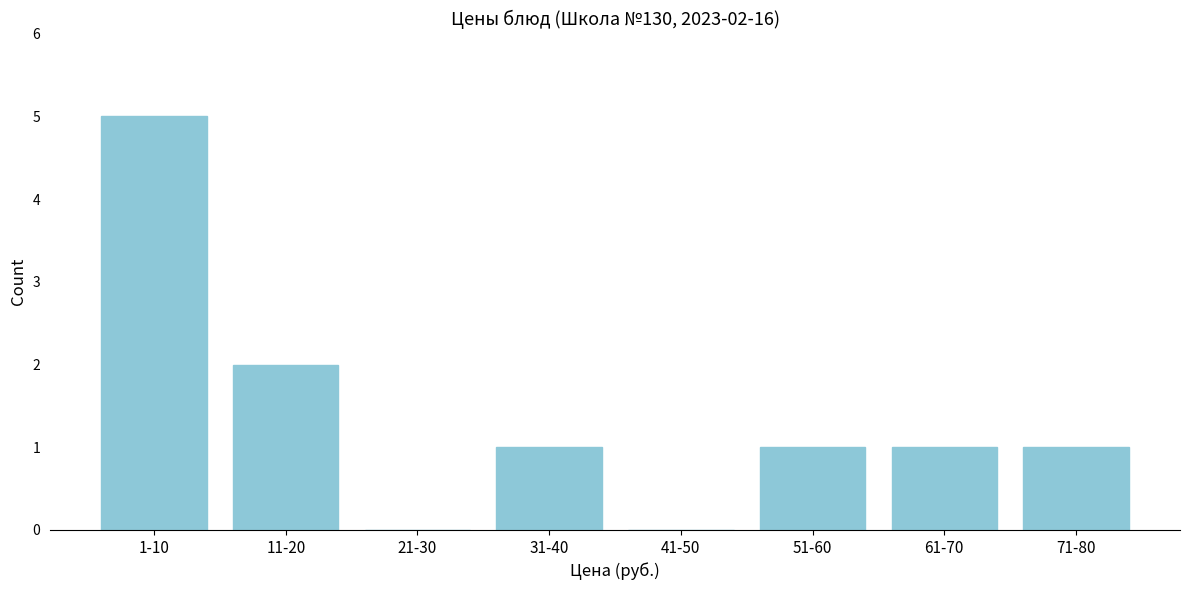

Reading left to right, list all the values displayed in this chart.

1-10=5	11-20=2	21-30=0	31-40=1	41-50=0	51-60=1	61-70=1	71-80=1